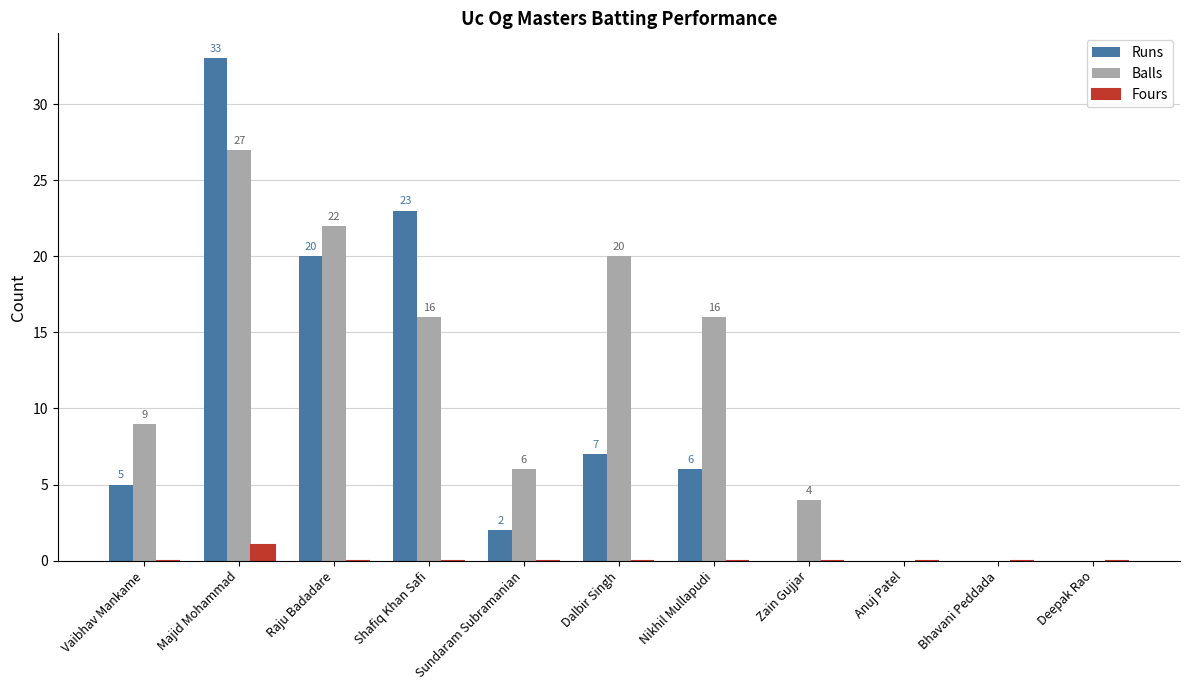

The value of Balls at Dalbir Singh is 11. True or false?

False